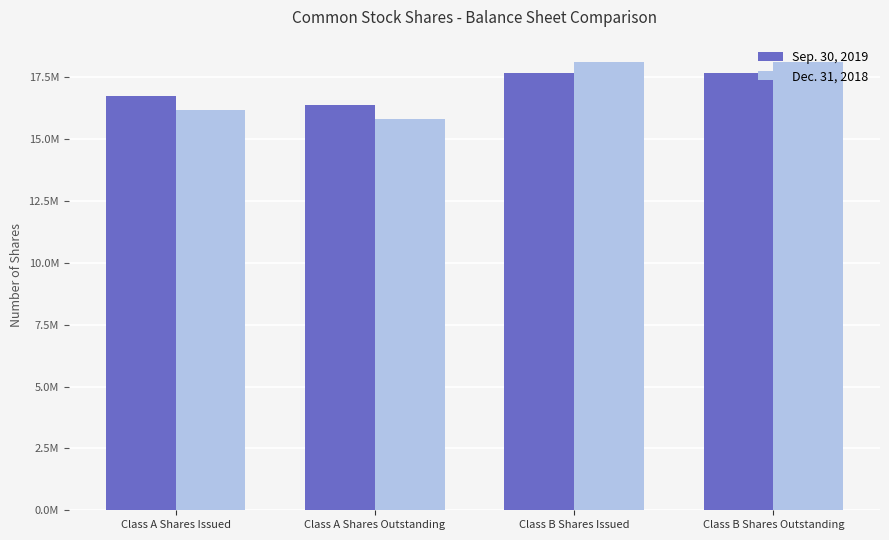

Reading left to right, list all the values displayed in this chart.

Sep. 30, 2019: Class A Shares Issued=16743000	Class A Shares Outstanding=16373000	Class B Shares Issued=17685000	Class B Shares Outstanding=17685000
Dec. 31, 2018: Class A Shares Issued=16159000	Class A Shares Outstanding=15789000	Class B Shares Issued=18109000	Class B Shares Outstanding=18109000